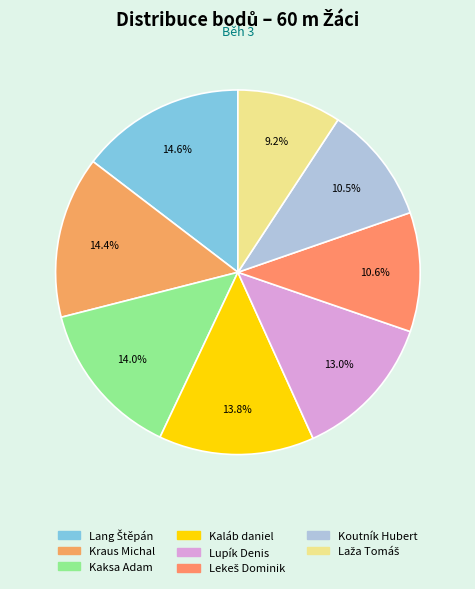

Which slice is the smallest?

Laža Tomáš